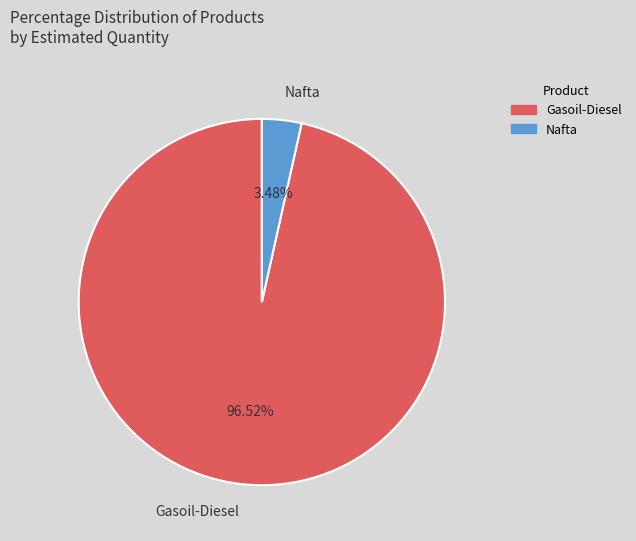

Rank the categories by value from lowest to highest.

Nafta, Gasoil-Diesel